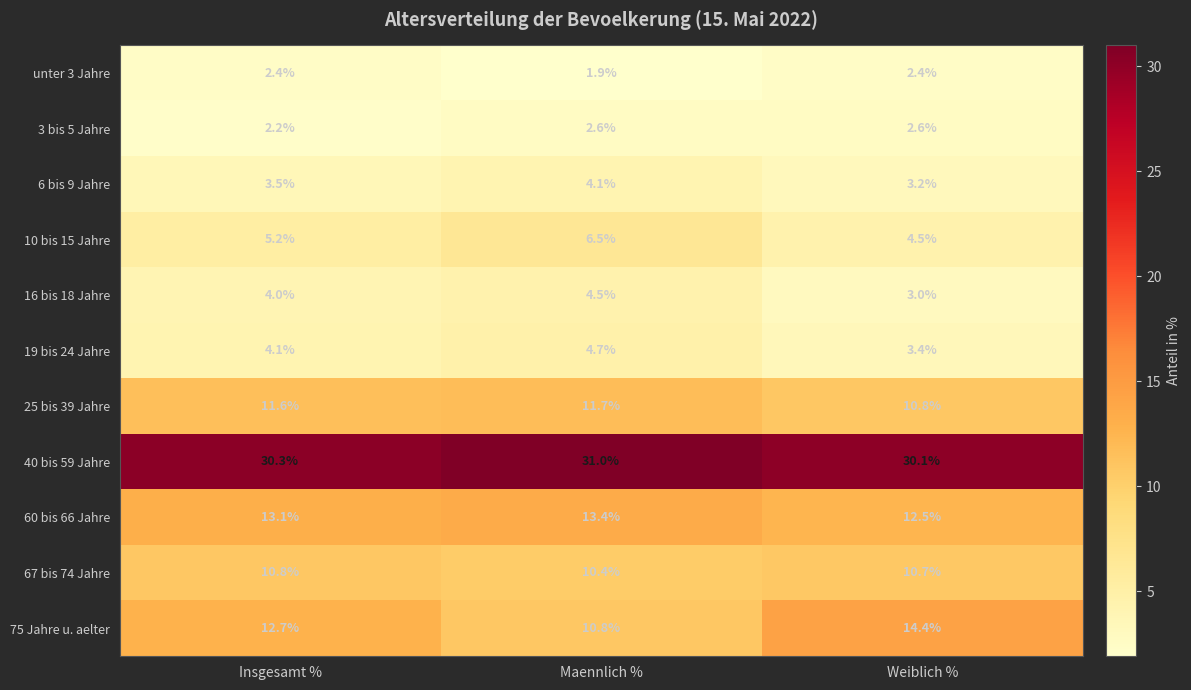

At which category is the sum across all series the highest?

Maennlich %